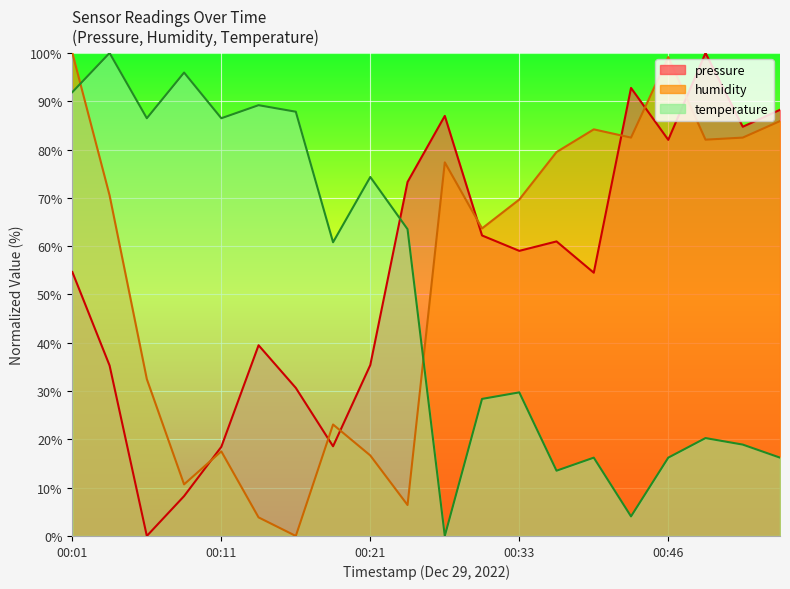

Is the value of temperature at 00:21 greater than the value of humidity at 00:19?

Yes